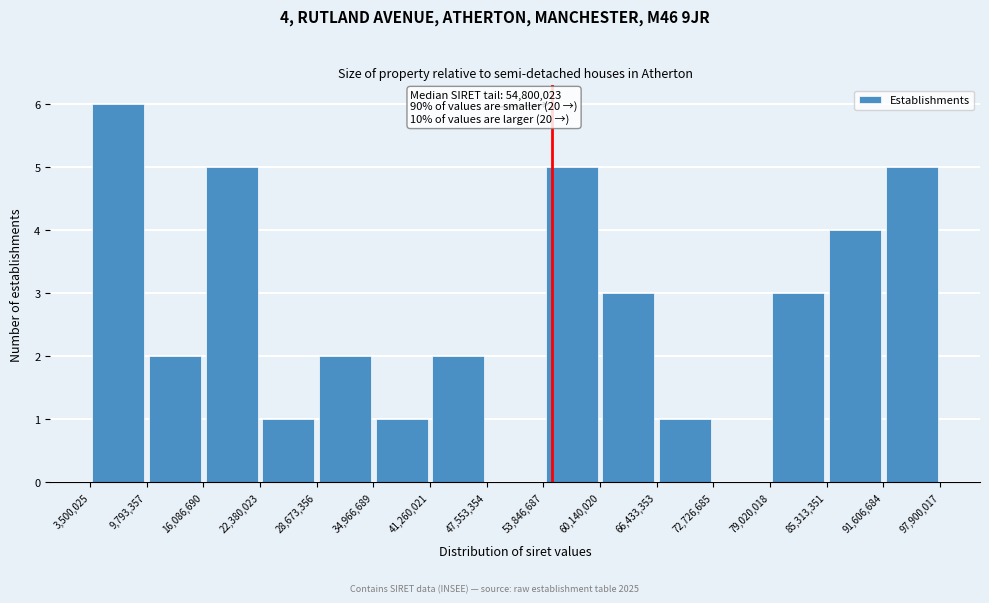

Over which range of the x-axis is the bar tallest?

3,500,025 to 9,793,357